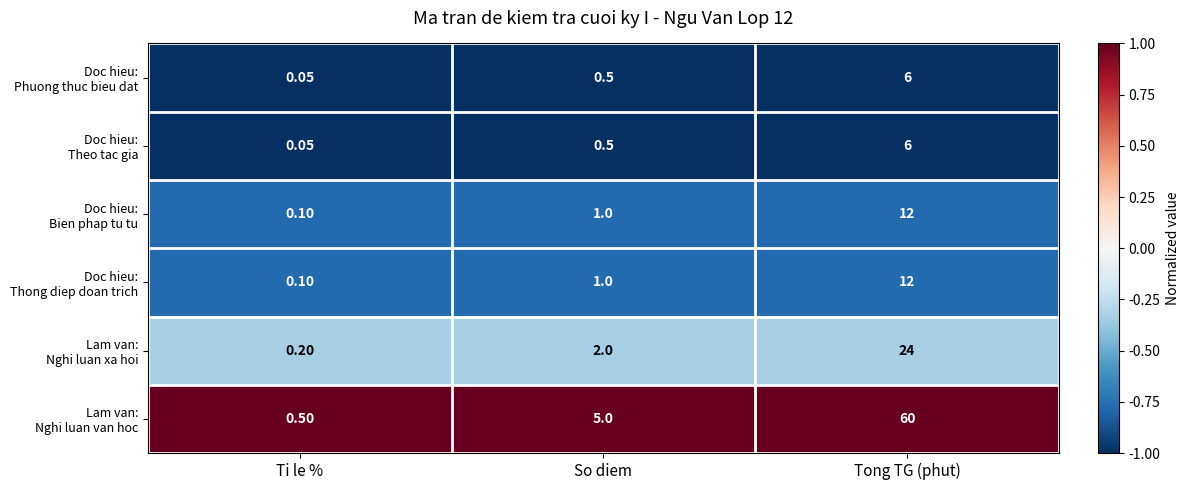

Which label corresponds to the largest value in the chart?

Tong TG (phut)